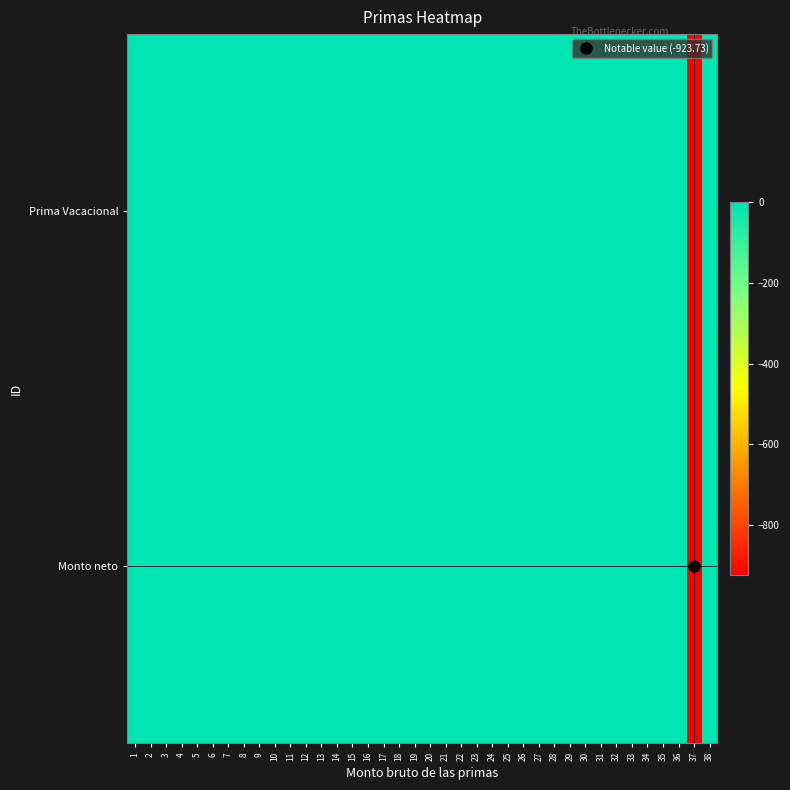

Which label corresponds to the smallest value in the chart?

37